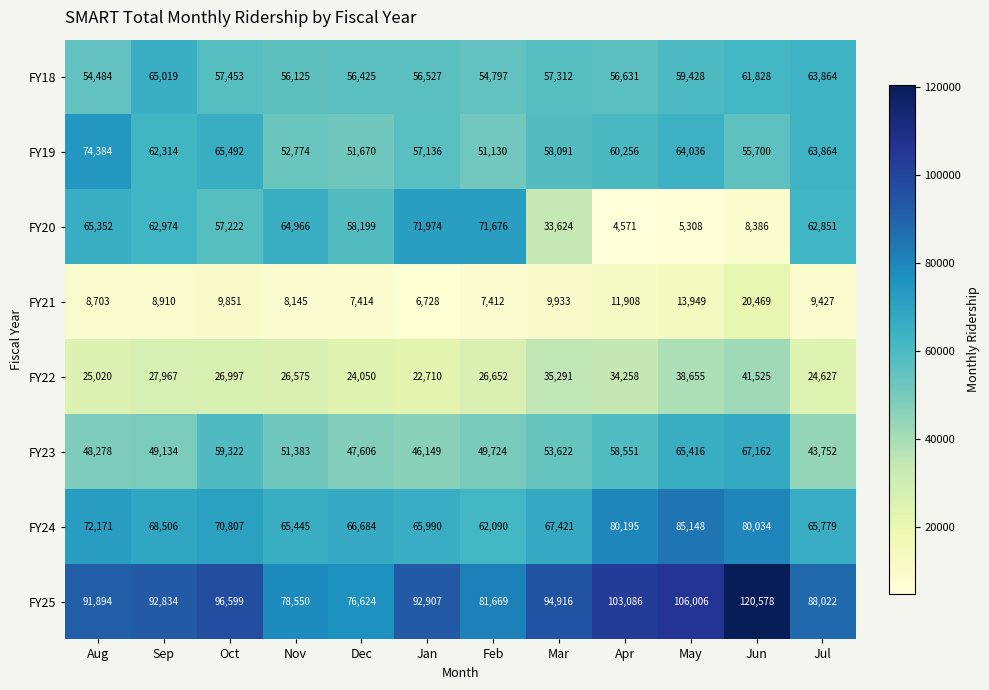

At which category is the sum across all series the highest?

Jun